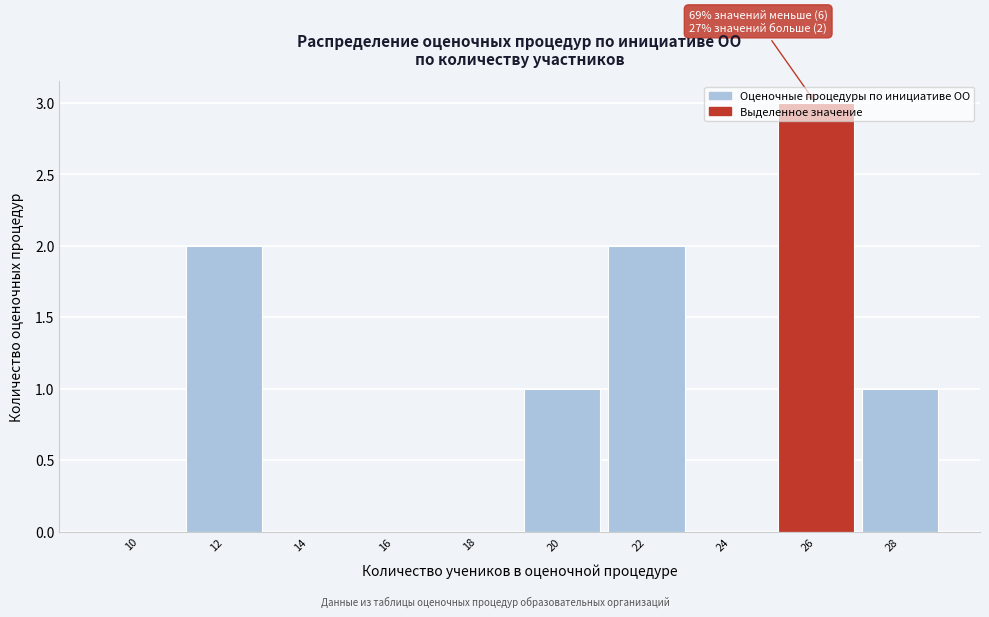

Which has a higher value, 16 or 12?

12